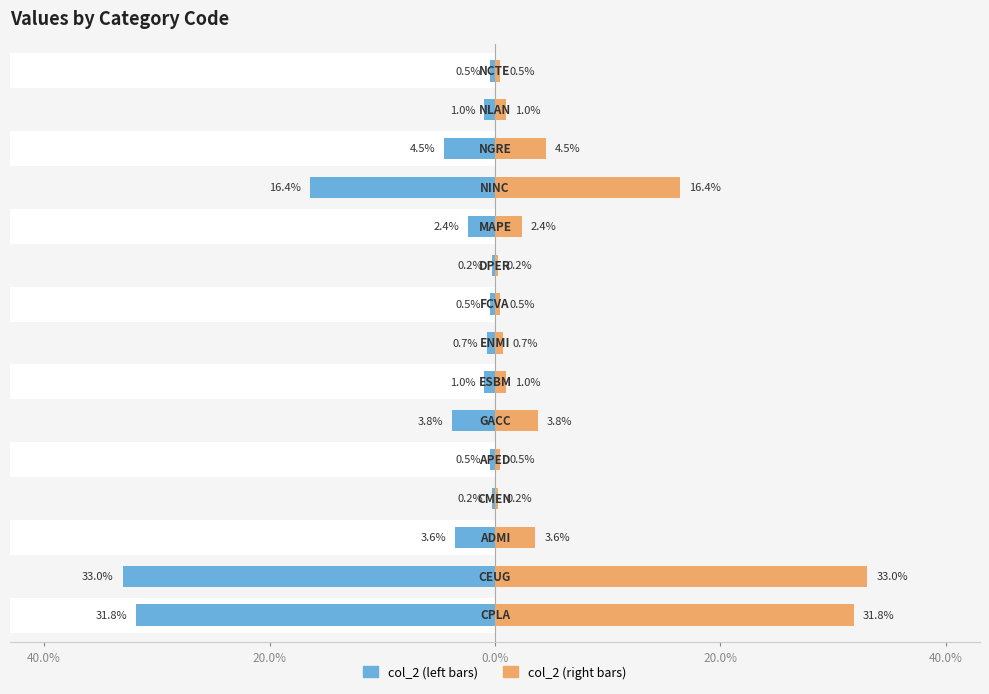

Reading left to right, extract all data points from this chart.

col_2 (left): -31.8	-33.0	-3.6	-0.2	-0.5	-3.8	-1.0	-0.7	-0.5	-0.2	-2.4	-16.4	-4.5	-1.0	-0.5
col_2 (right): 31.8	33.0	3.6	0.2	0.5	3.8	1.0	0.7	0.5	0.2	2.4	16.4	4.5	1.0	0.5